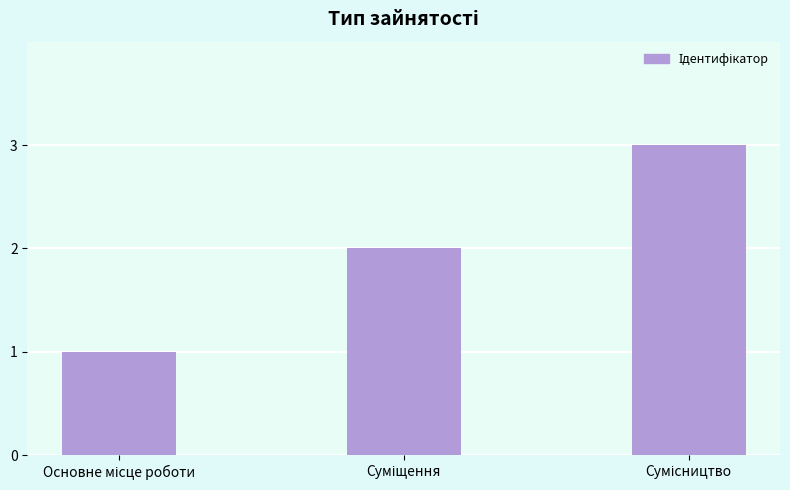

Are the bars grouped side by side (vs. stacked)?

No